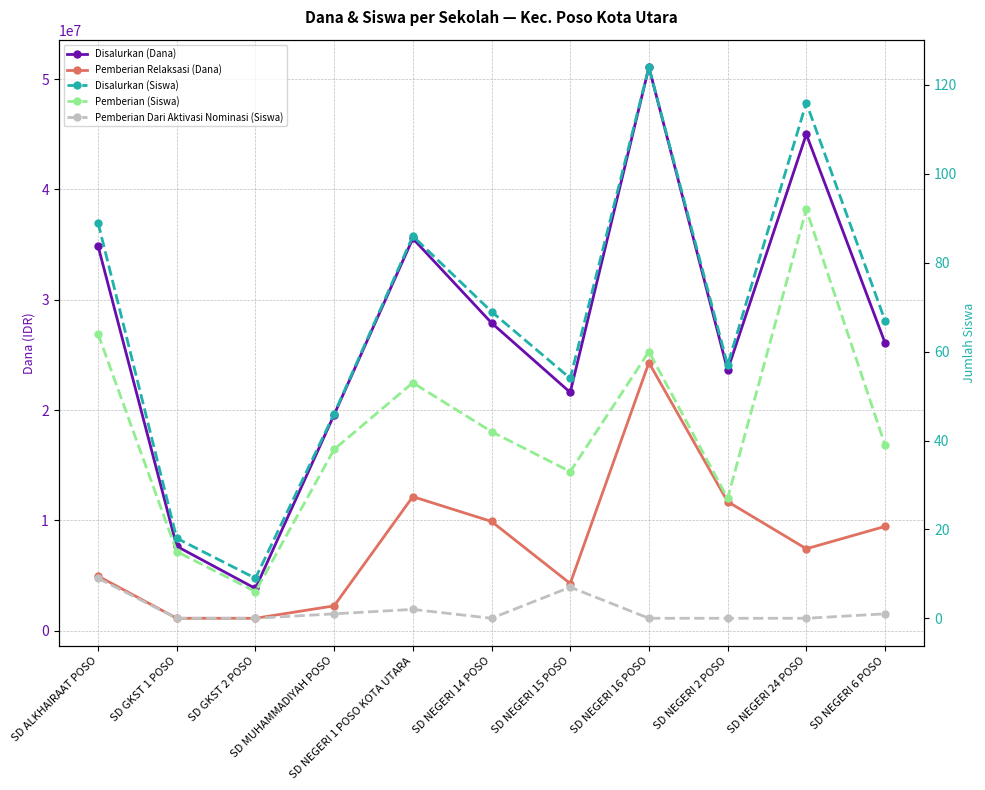

At which category does Disalurkan (Siswa) reach its first local peak?

SD NEGERI 1 POSO KOTA UTARA